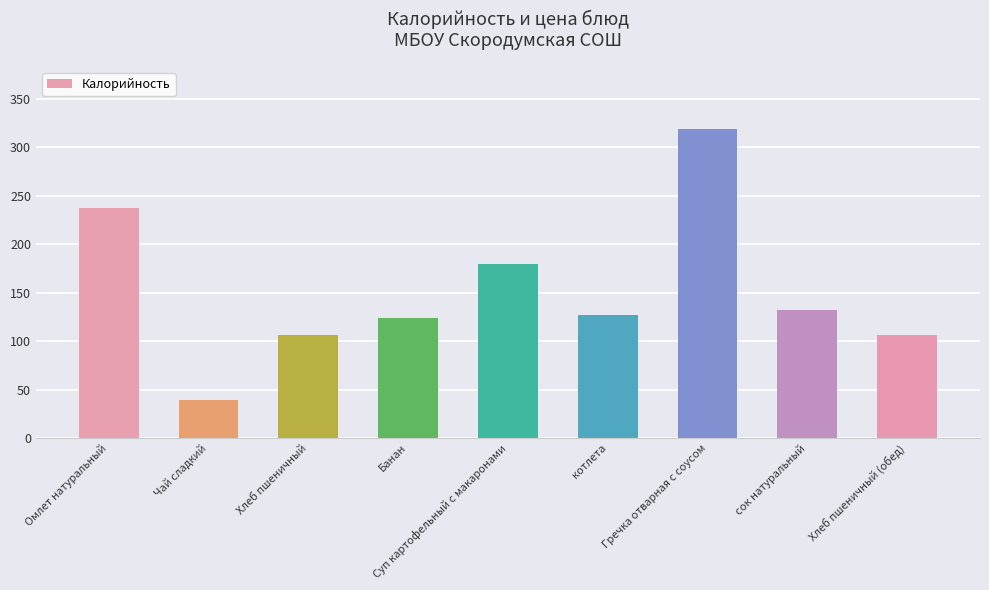

Reading left to right, what are all the values shown in this chart?

Омлет натуральный=237	Чай сладкий=39	Хлеб пшеничный=106	Банан=124	Суп картофельный с макаронами=179	котлета=127	Гречка отварная с соусом=319	сок натуральный=132	Хлеб пшеничный (обед)=106